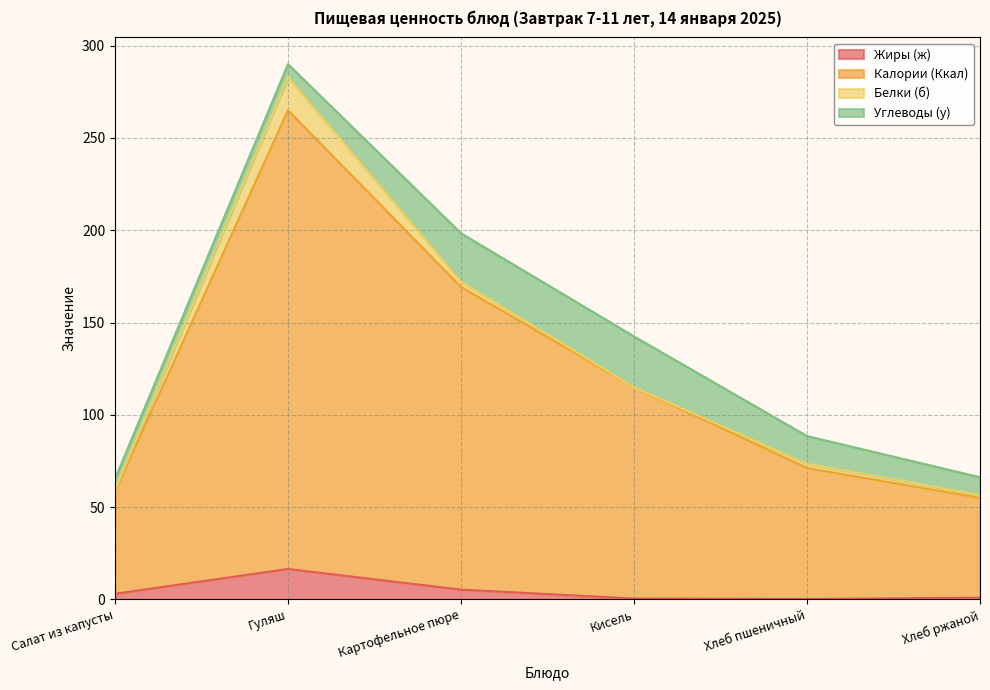

Which category has the highest value in the Калории (Ккал) series?

Гуляш